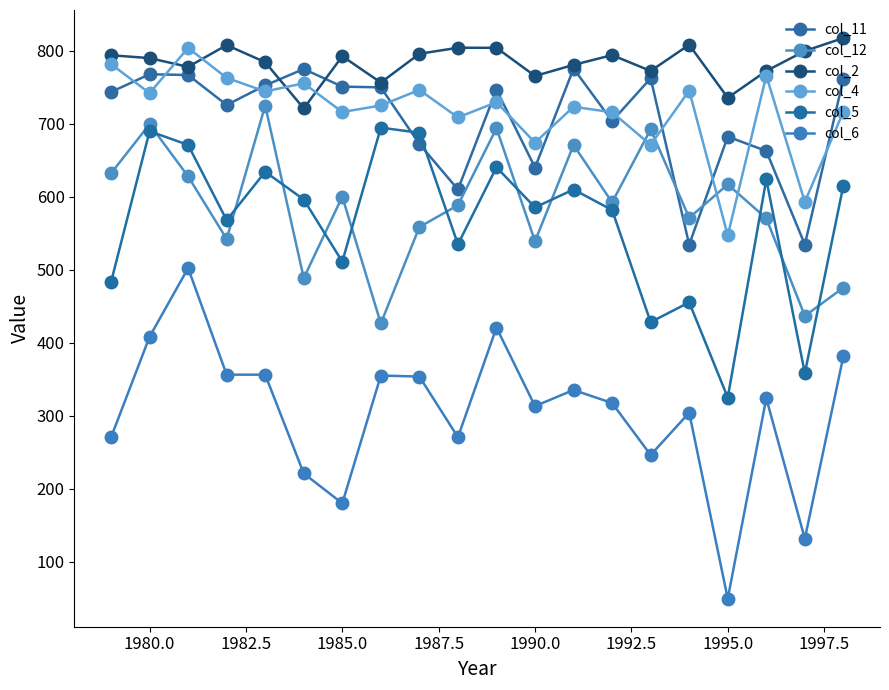

How many lines are shown in the chart?

6